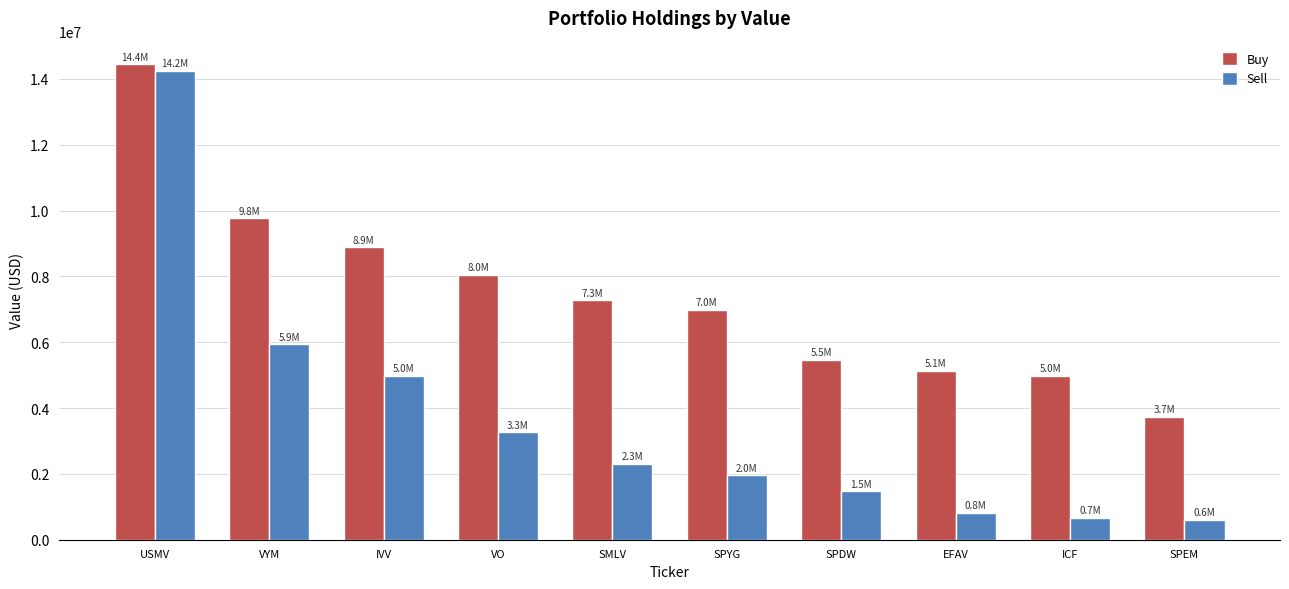

Which series has the widest spread of values?

Sell